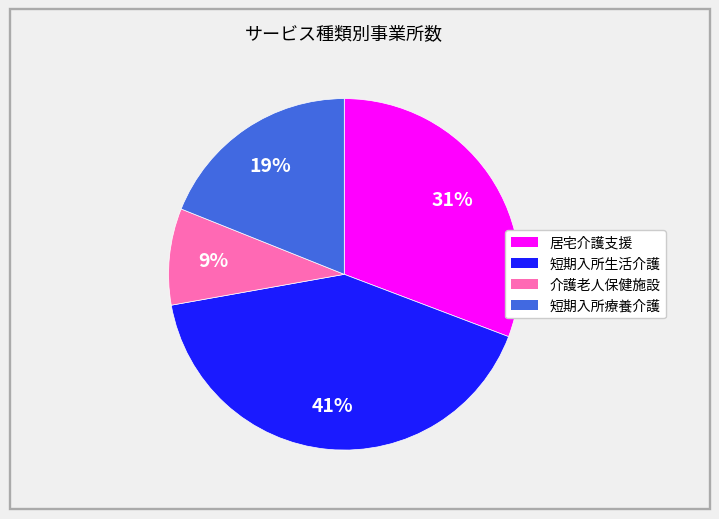

Between 居宅介護支援 and 介護老人保健施設, which is larger?

居宅介護支援